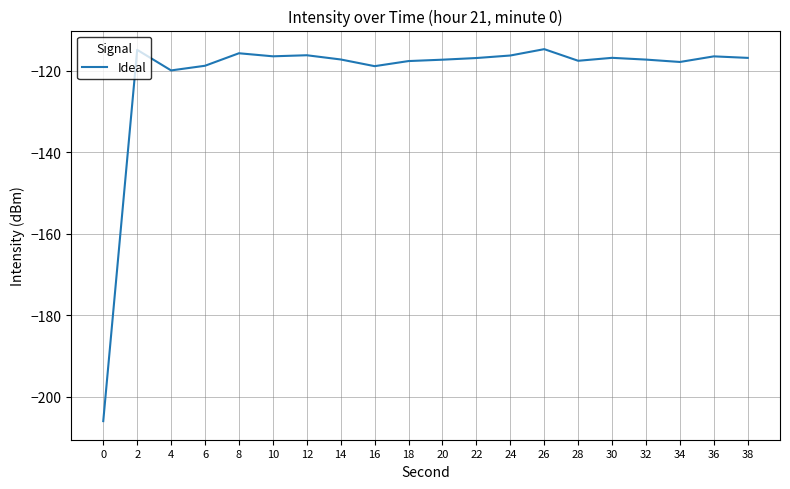

What is the difference between the maximum and minimum values?

91.3